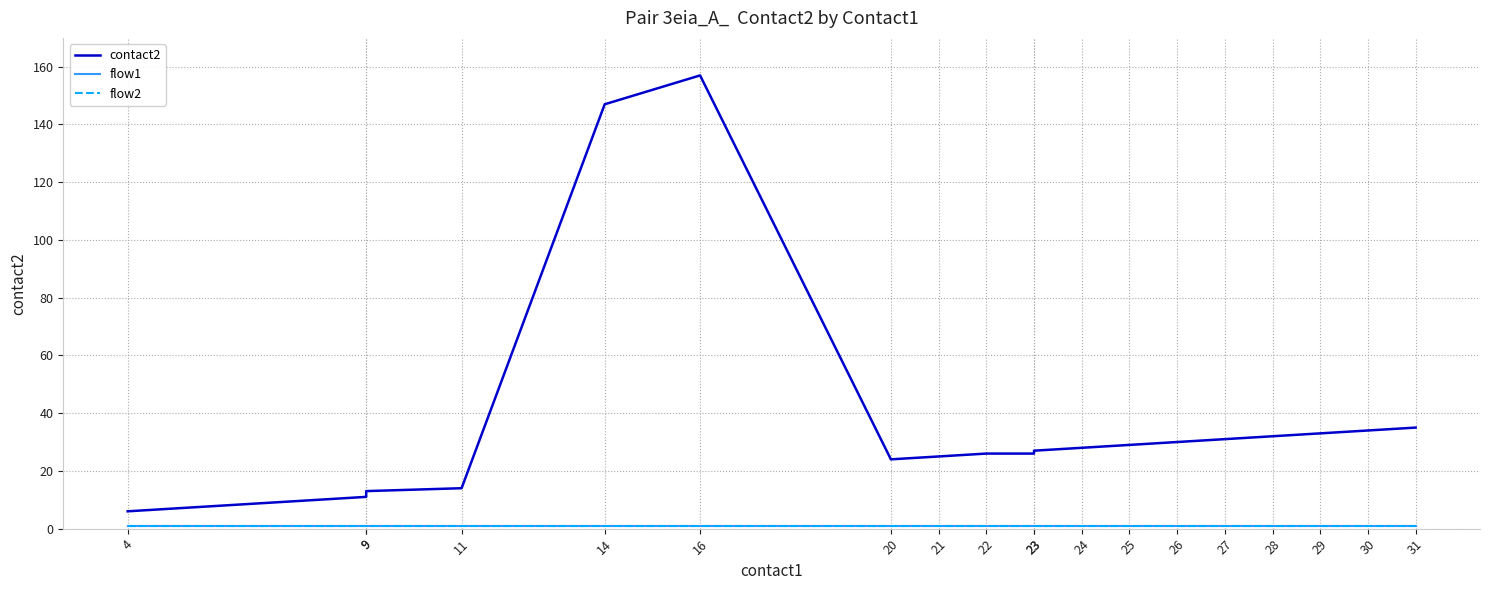

What is the value of the flow2 point at the 19th from the left?

1